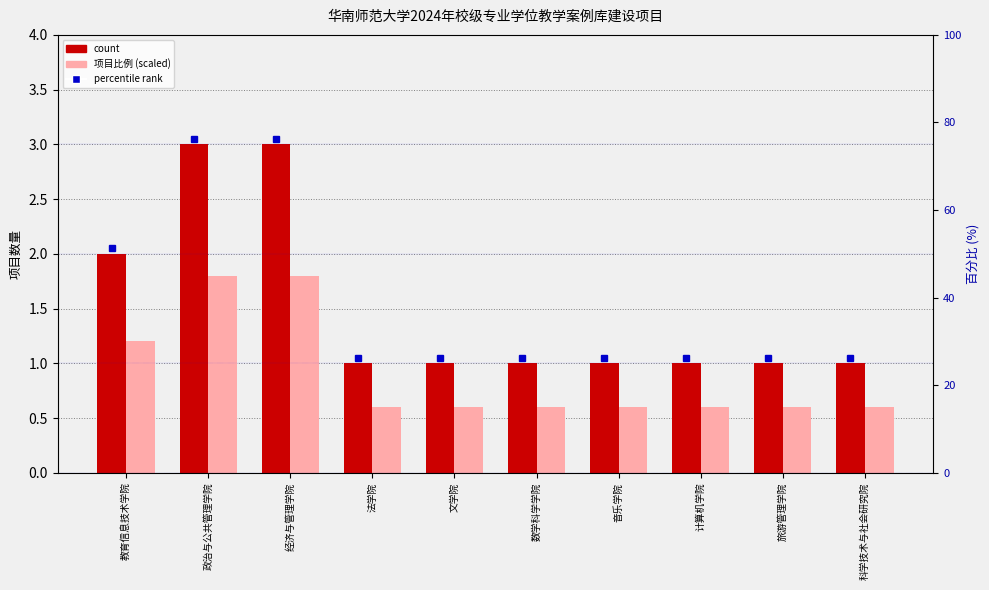

Where is 项目比例 (scaled) nearest to the value 1?

教育信息技术学院